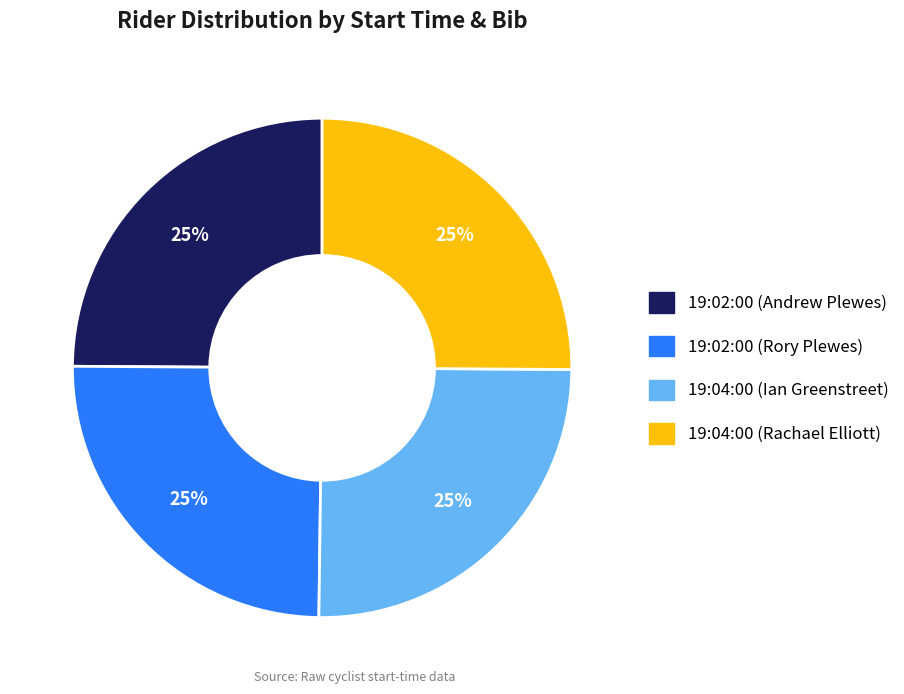

To the nearest percent, what percentage of the pie is 19:02:00 (Rory Plewes)?

25%